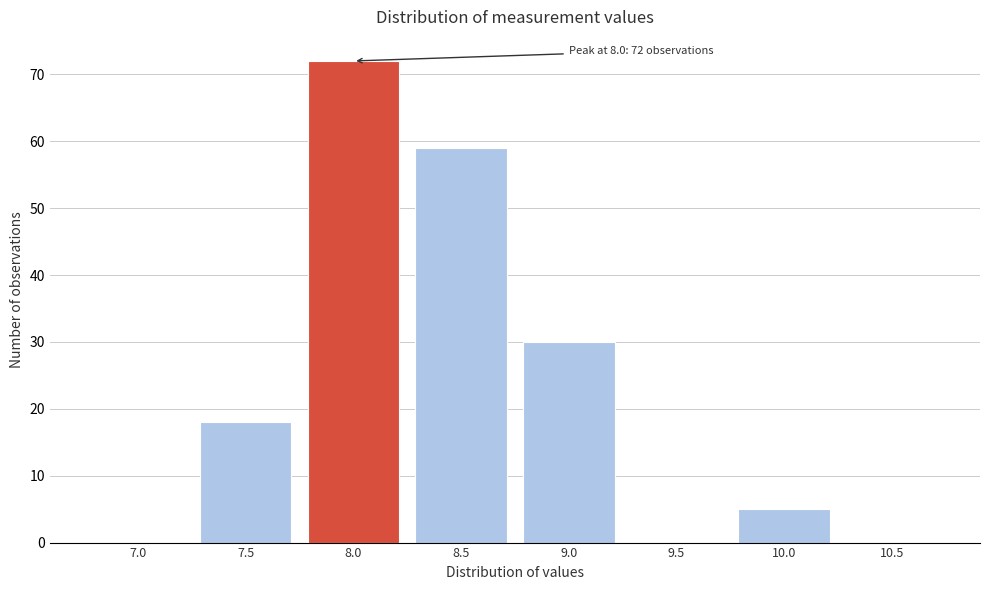

Reading left to right, what are all the values shown in this chart?

7.0=0	7.5=18	8.0=72	8.5=59	9.0=30	9.5=0	10.0=5	10.5=0